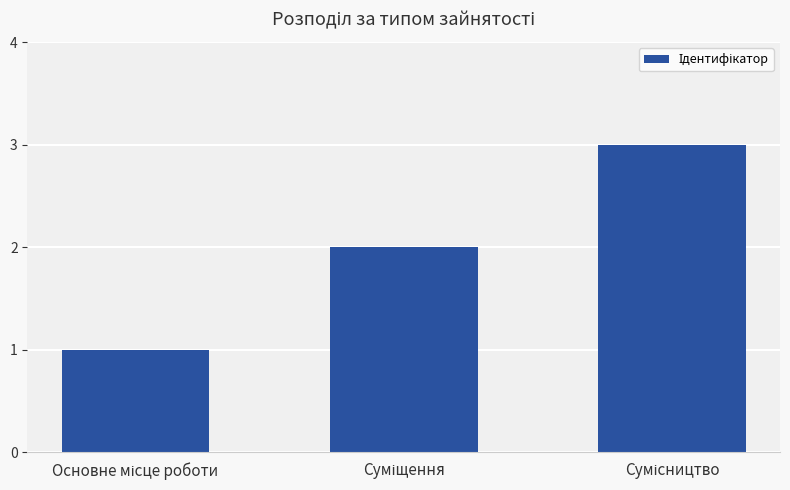

How many bars are there in total?

3